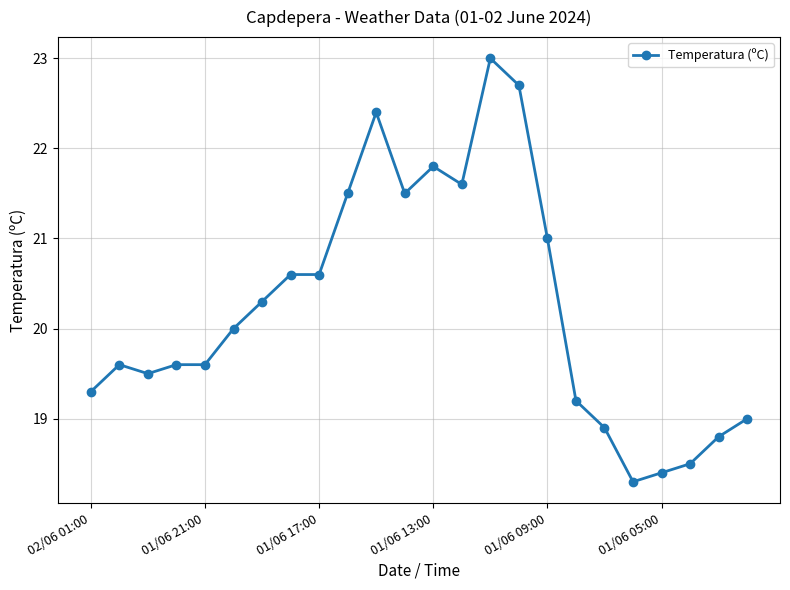

What is the value of the 3rd point from the left?

19.5